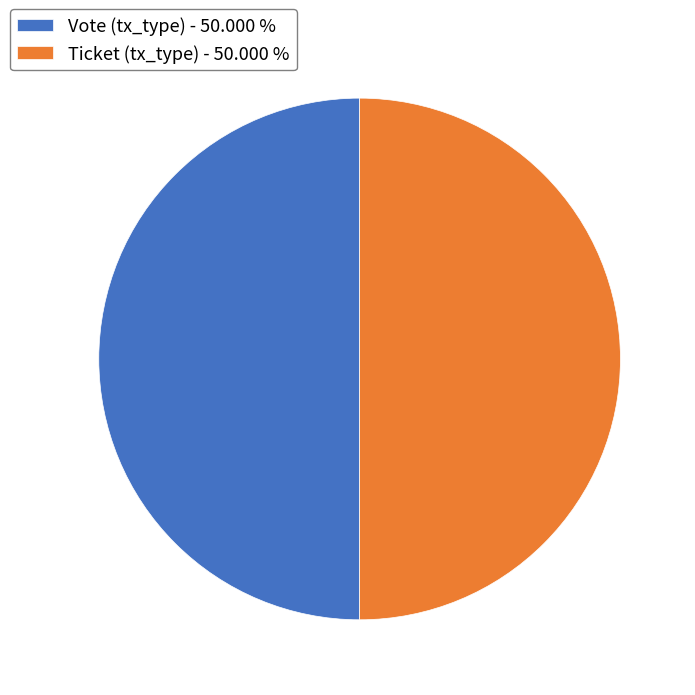

What is the ratio of the value at Vote (tx_type) - 50.000 % to the value at Ticket (tx_type) - 50.000 %?

1.0